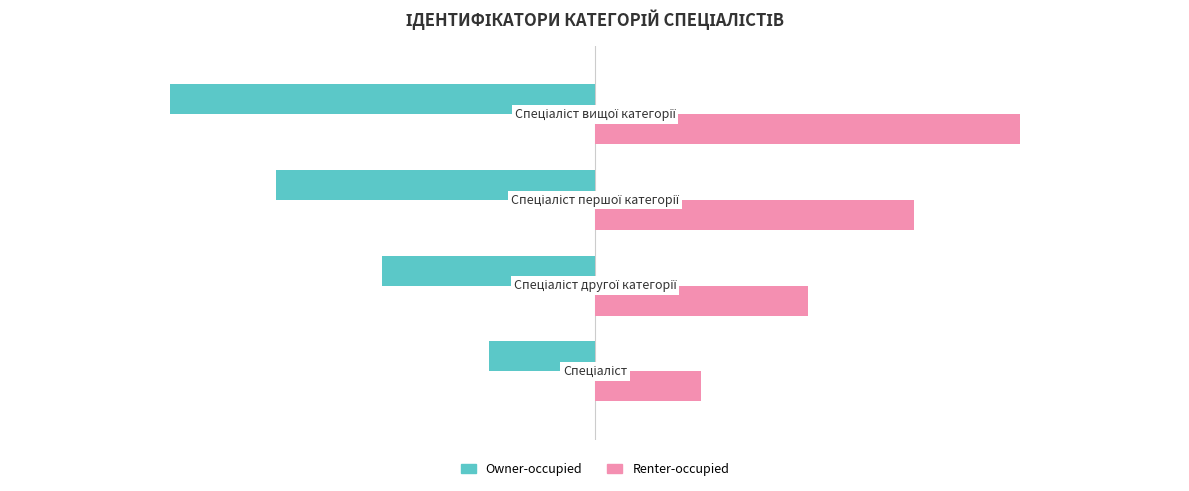

Count the Owner-occupied values in the range -3 to -1.

3